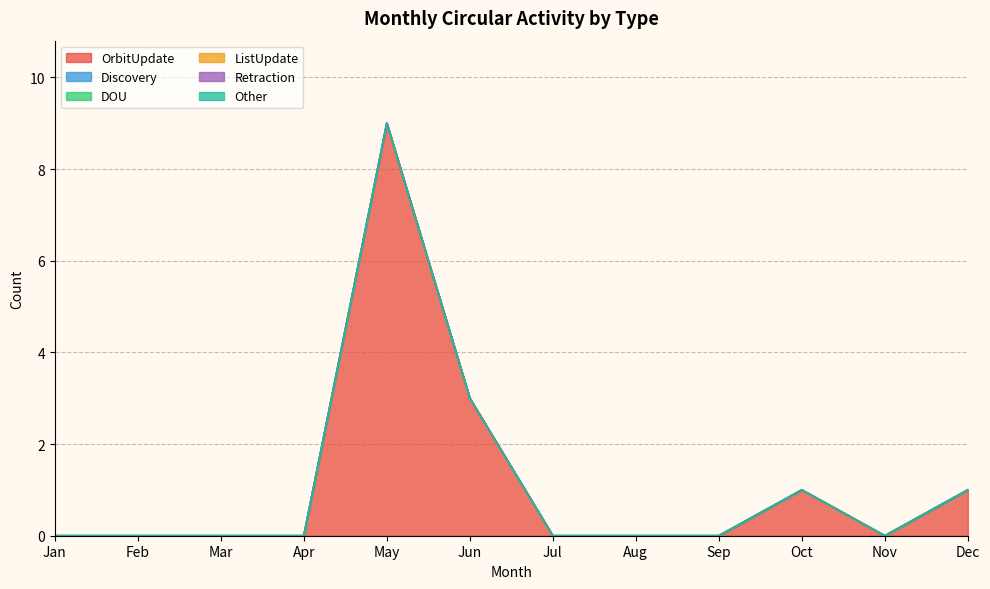

Count the number of data series in this chart.

6